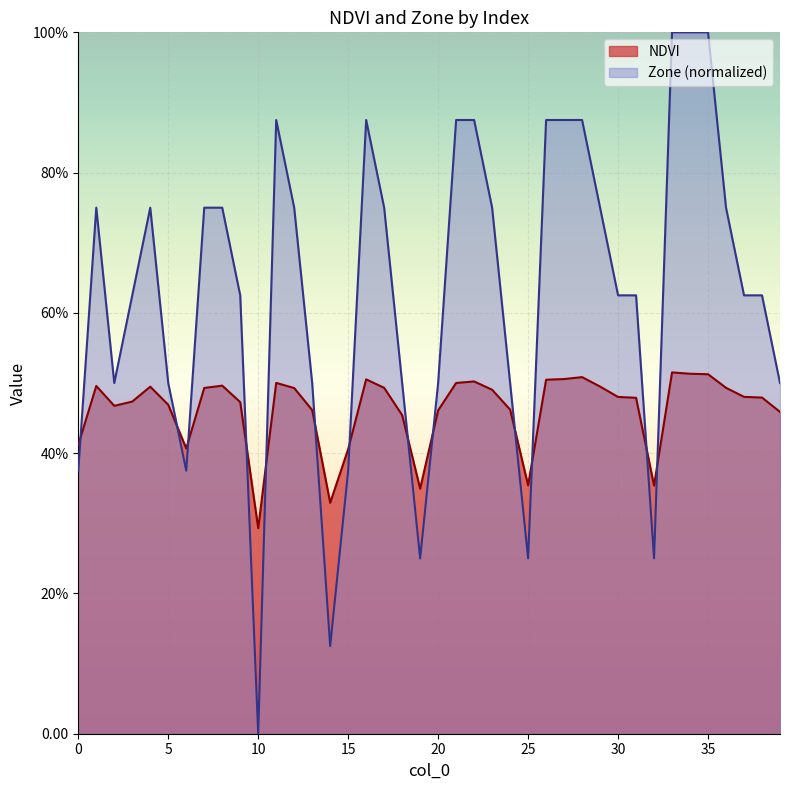

Where is the first local minimum for Zone?

2